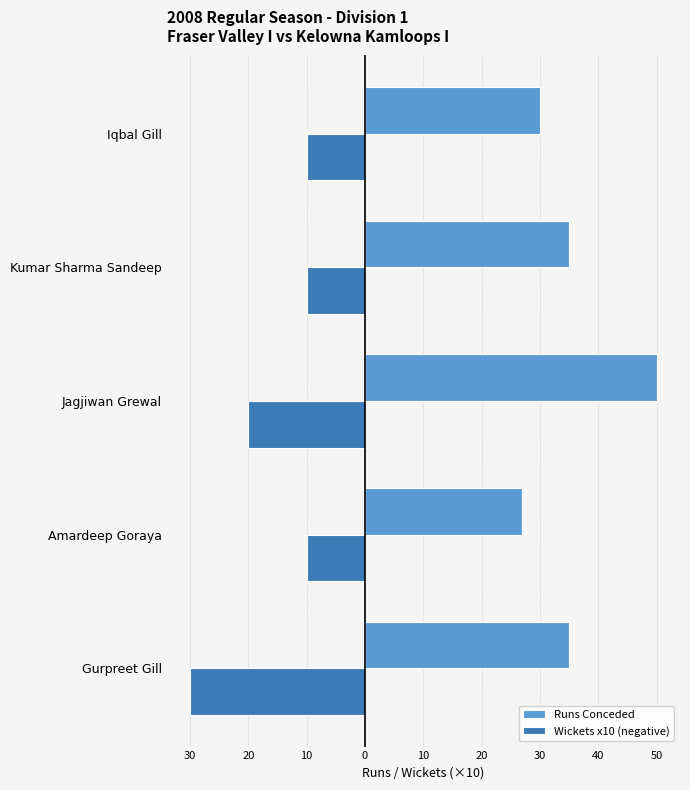

What are all the series names shown in the legend?

Runs Conceded, Wickets x10 (negative)